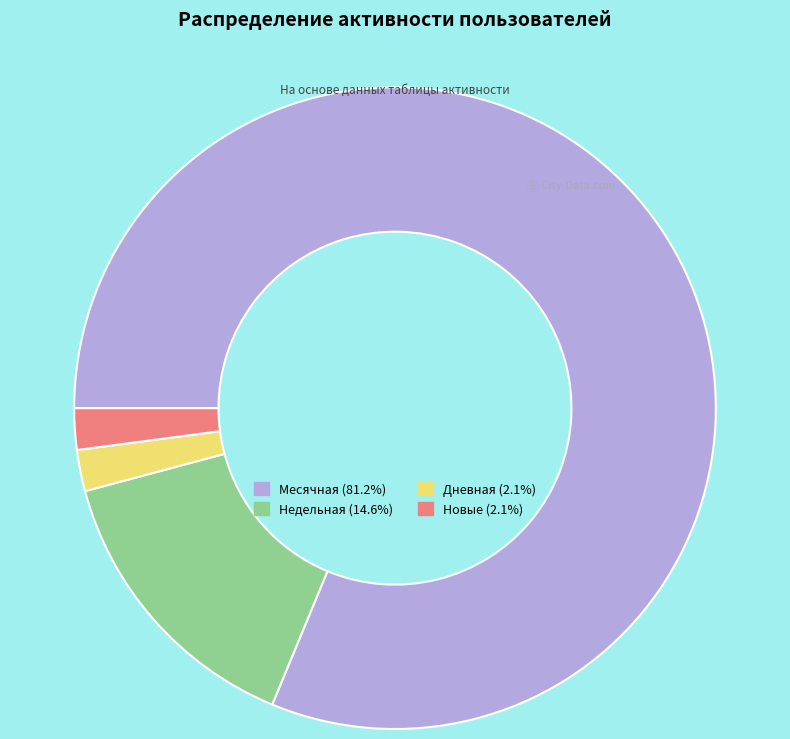

Combined, do Новые (2.1%) and Месячная (81.2%) account for over 50%?

Yes